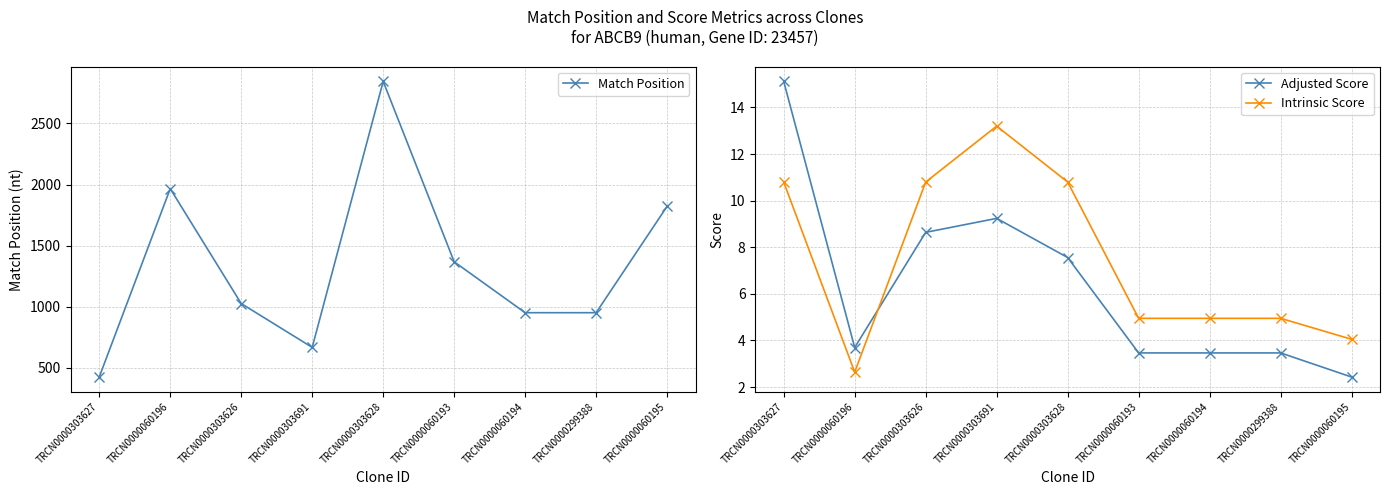

Reading left to right, list all the values displayed in this chart.

Match Position: 423.0	1966.0	1025.0	666.0	2845.0	1367.0	950.0	950.0	1822.0
Adjusted Score: 15.1	3.7	8.6	9.2	7.6	3.5	3.5	3.5	2.4
Intrinsic Score: 10.8	2.6	10.8	13.2	10.8	5.0	5.0	5.0	4.0